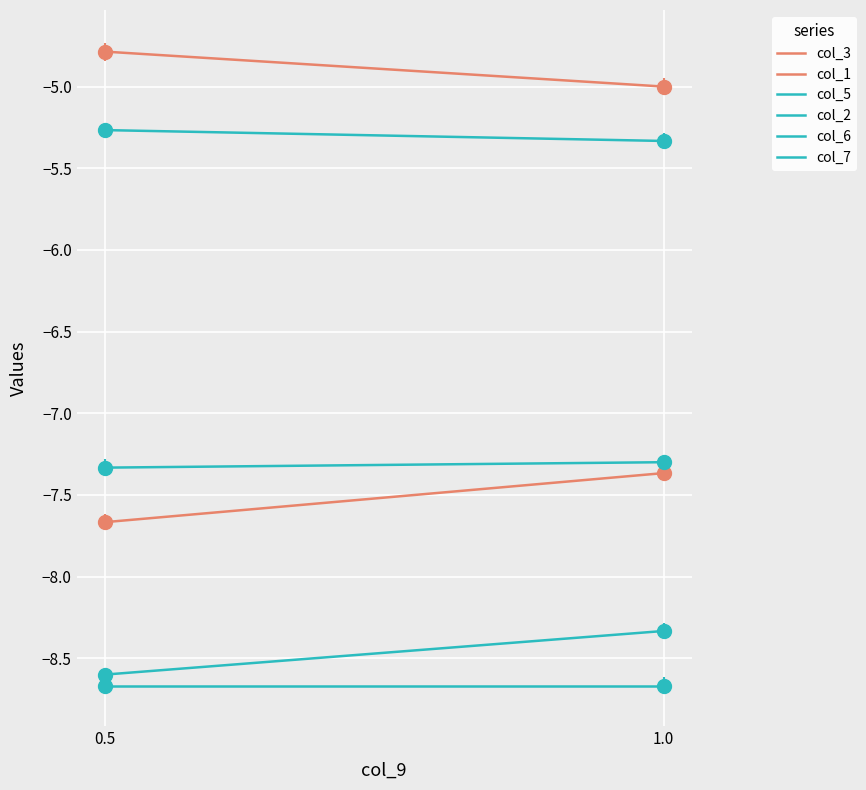

What are all the series names shown in the legend?

col_3, col_1, col_5, col_2, col_6, col_7